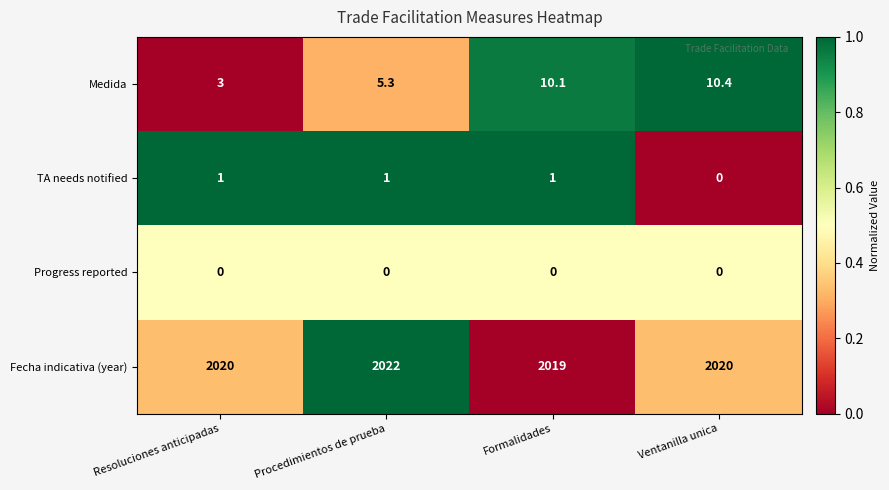

Reading left to right, transcribe all the data shown in this chart.

Medida: Resoluciones anticipadas=3.0	Procedimientos de prueba=5.3	Formalidades=10.1	Ventanilla unica=10.4
TA needs notified: Resoluciones anticipadas=1.0	Procedimientos de prueba=1.0	Formalidades=1.0	Ventanilla unica=0.0
Progress reported: Resoluciones anticipadas=0.0	Procedimientos de prueba=0.0	Formalidades=0.0	Ventanilla unica=0.0
Fecha indicativa (year): Resoluciones anticipadas=2020.0	Procedimientos de prueba=2022.0	Formalidades=2019.0	Ventanilla unica=2020.0